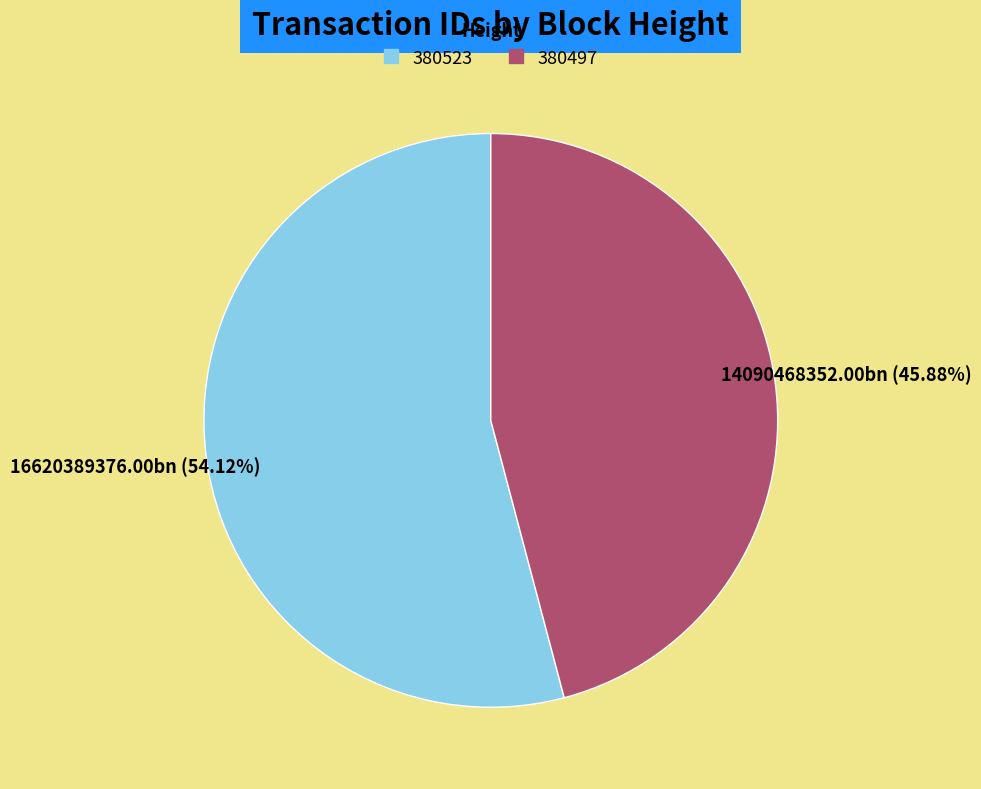

Count the number of slices in the pie.

2